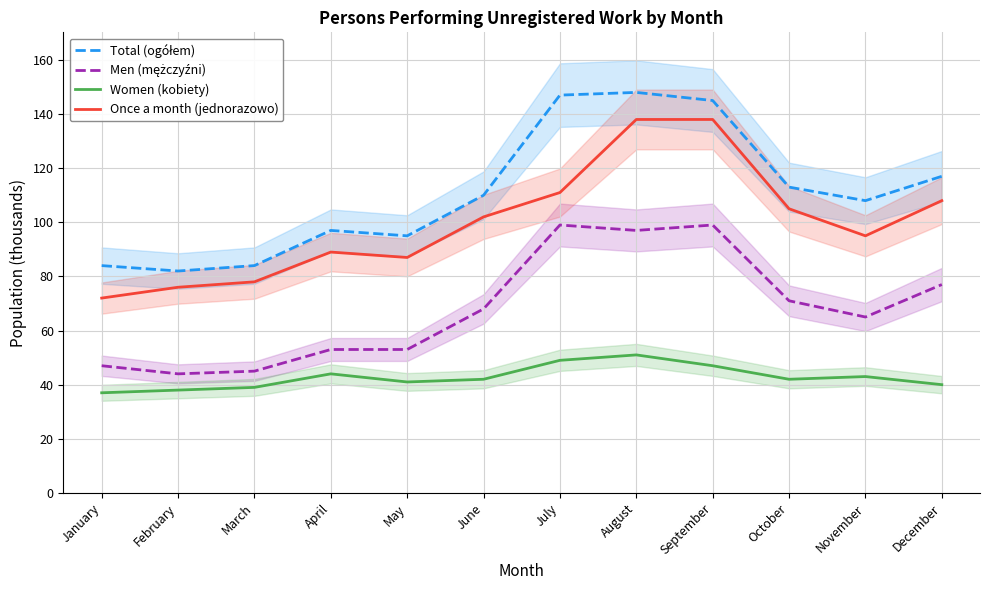

How many lines are shown in the chart?

4